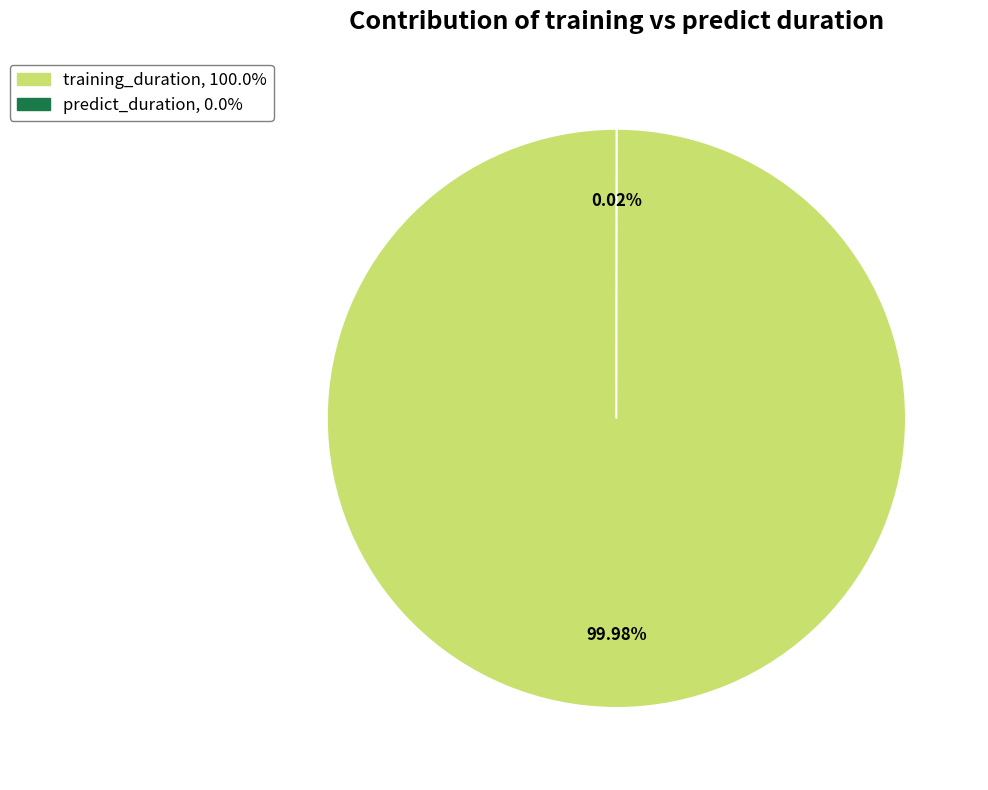

Which slice is the largest?

training_duration